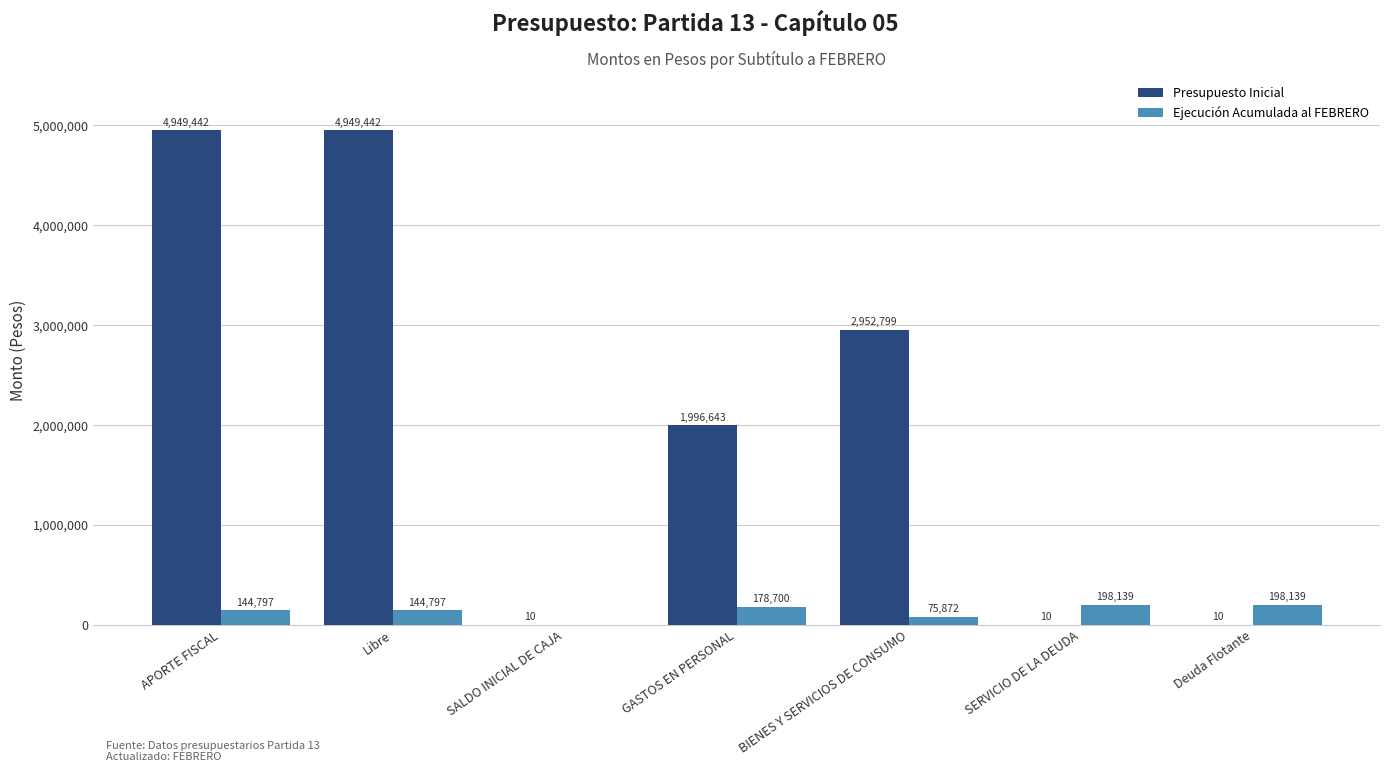

At which label is Presupuesto Inicial closest to 2474726?

BIENES Y SERVICIOS DE CONSUMO